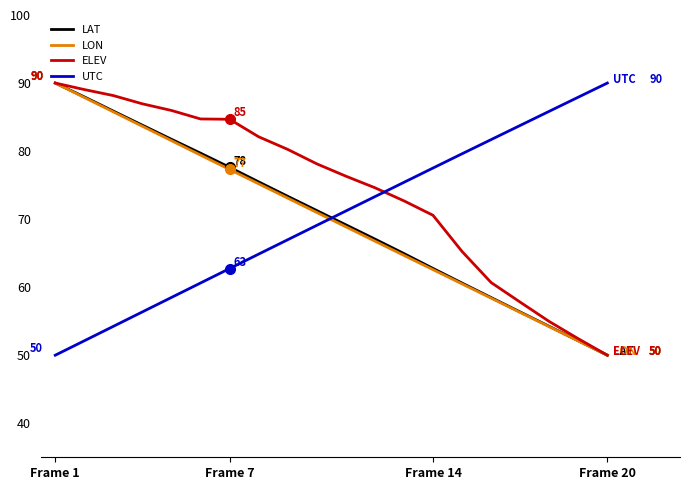

What is the highest value of the ELEV series?

90.0